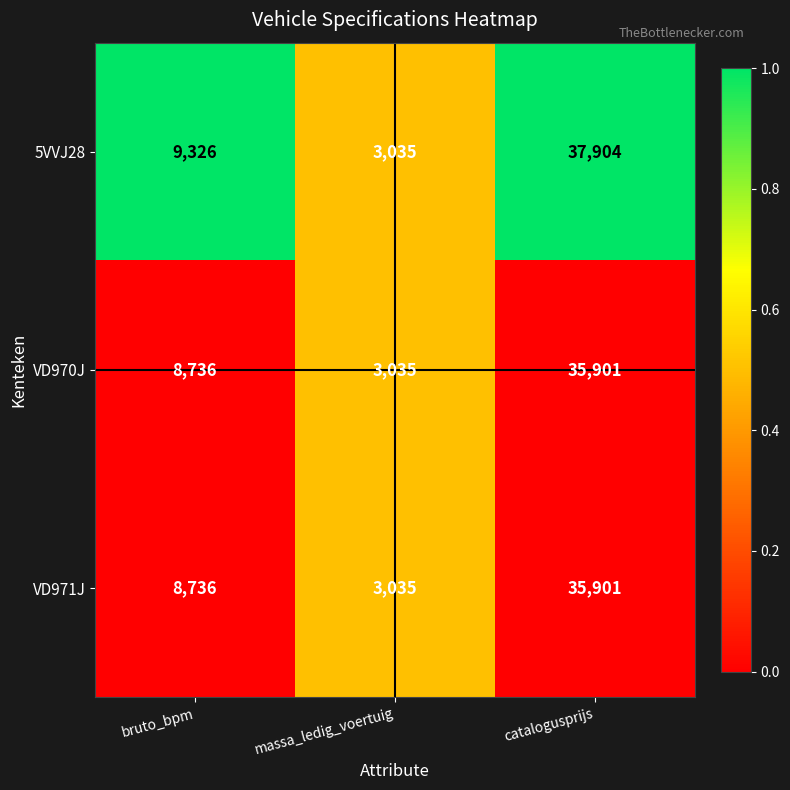

Which category has the lowest value across all series?

massa_ledig_voertuig